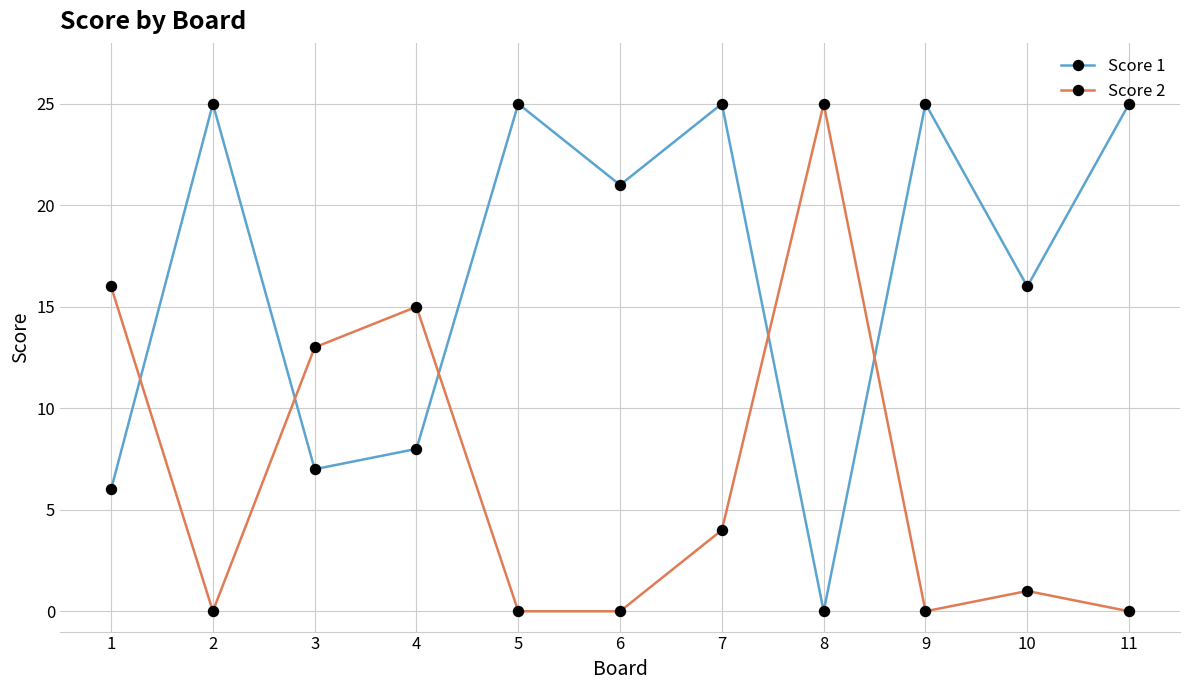

What is the value of the Score 1 point at the 4th from the left?

8